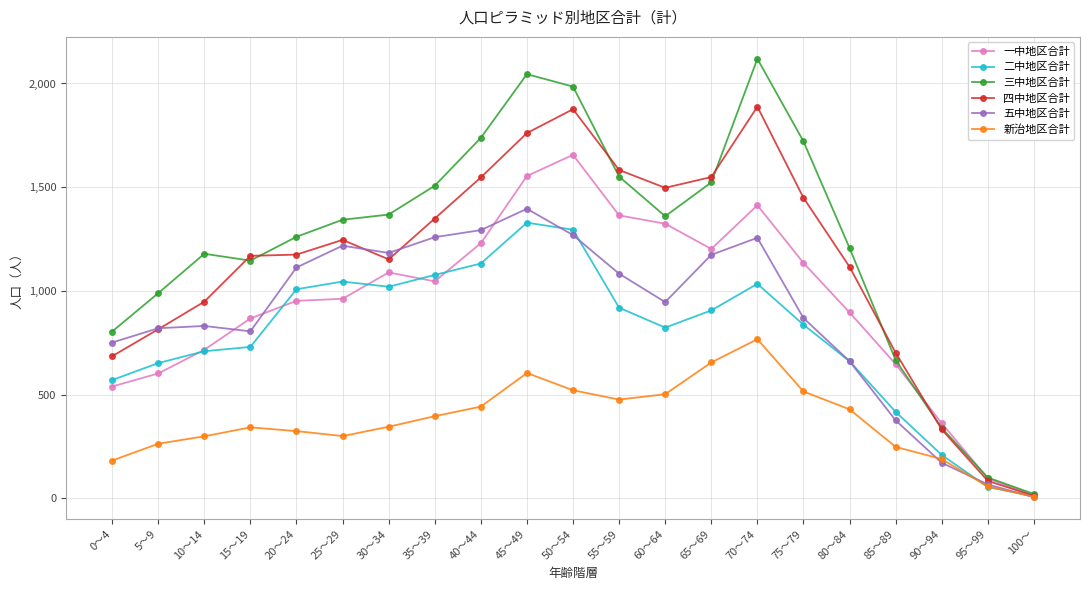

Between 5～9 and 15～19, which series saw the biggest shift?

四中地区合計